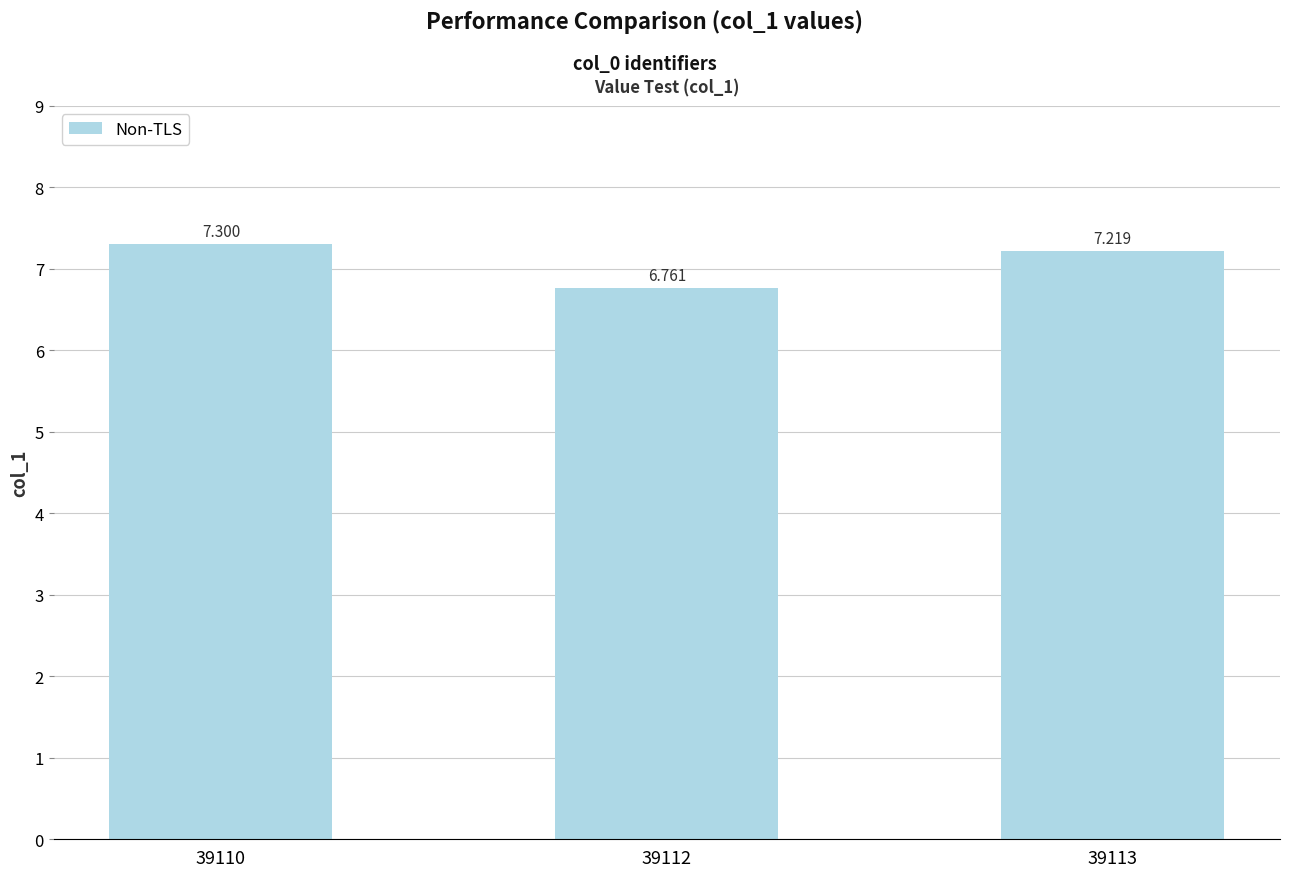

At which label is the value closest to 7?

39113